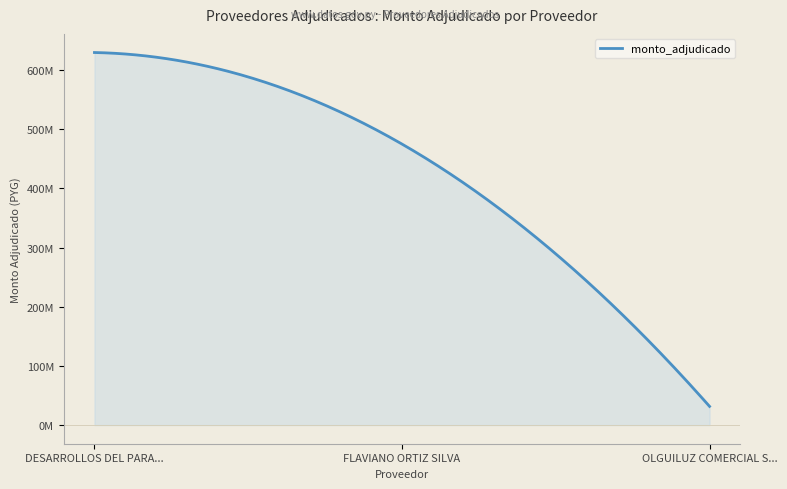

Is this an area chart (filled region under the line)?

Yes